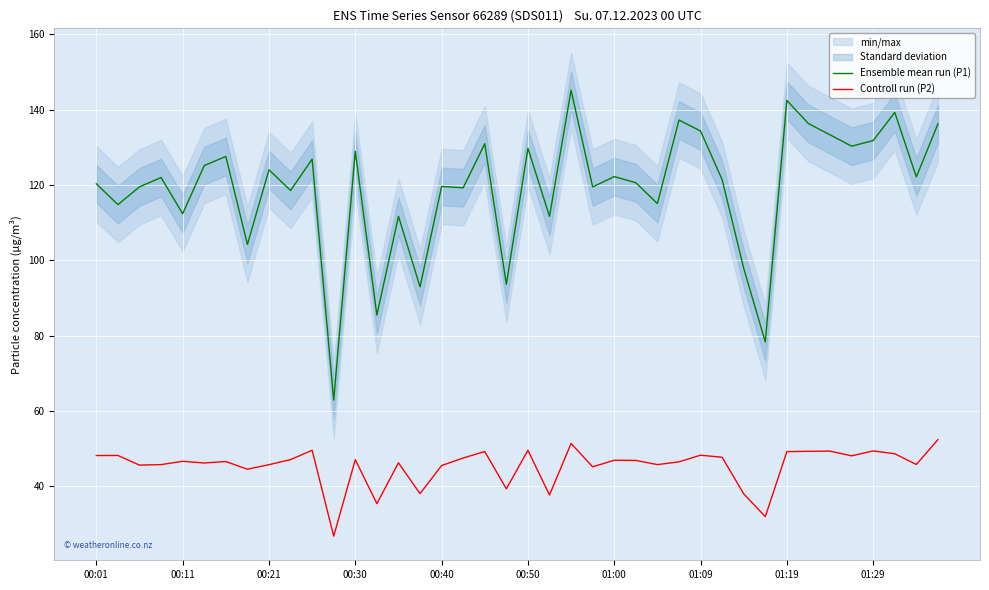

What is the minimum value shown in the chart?

26.7